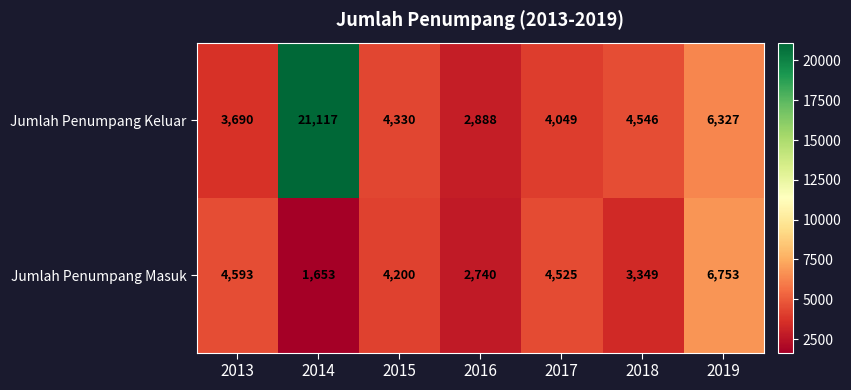

Count the number of categories in the chart.

7